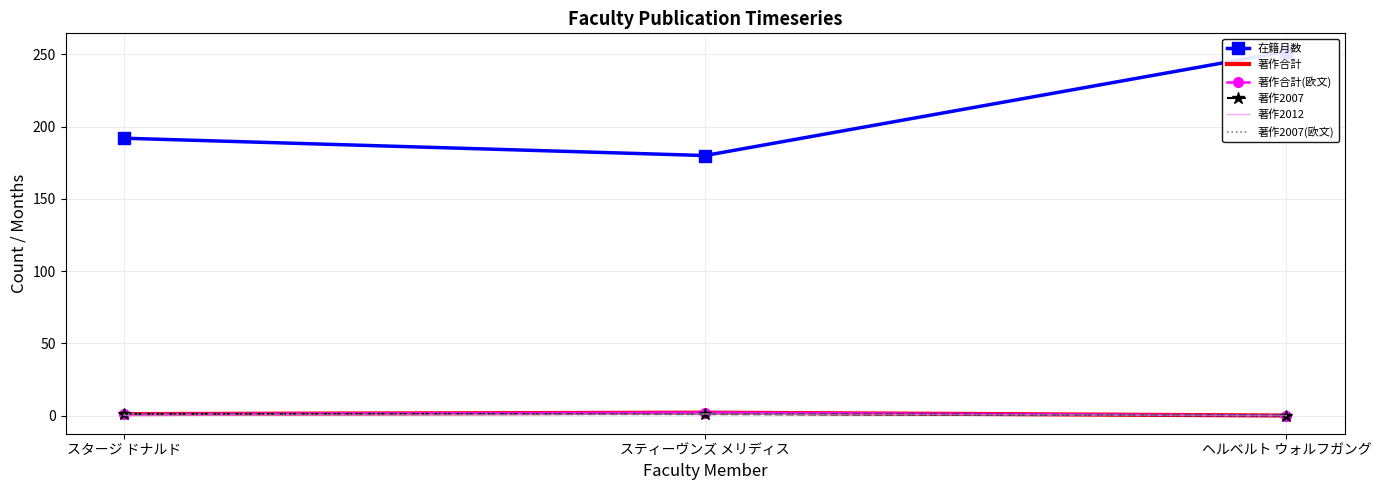

At which category does the chart reach its minimum across all series?

ヘルベルト ウォルフガング